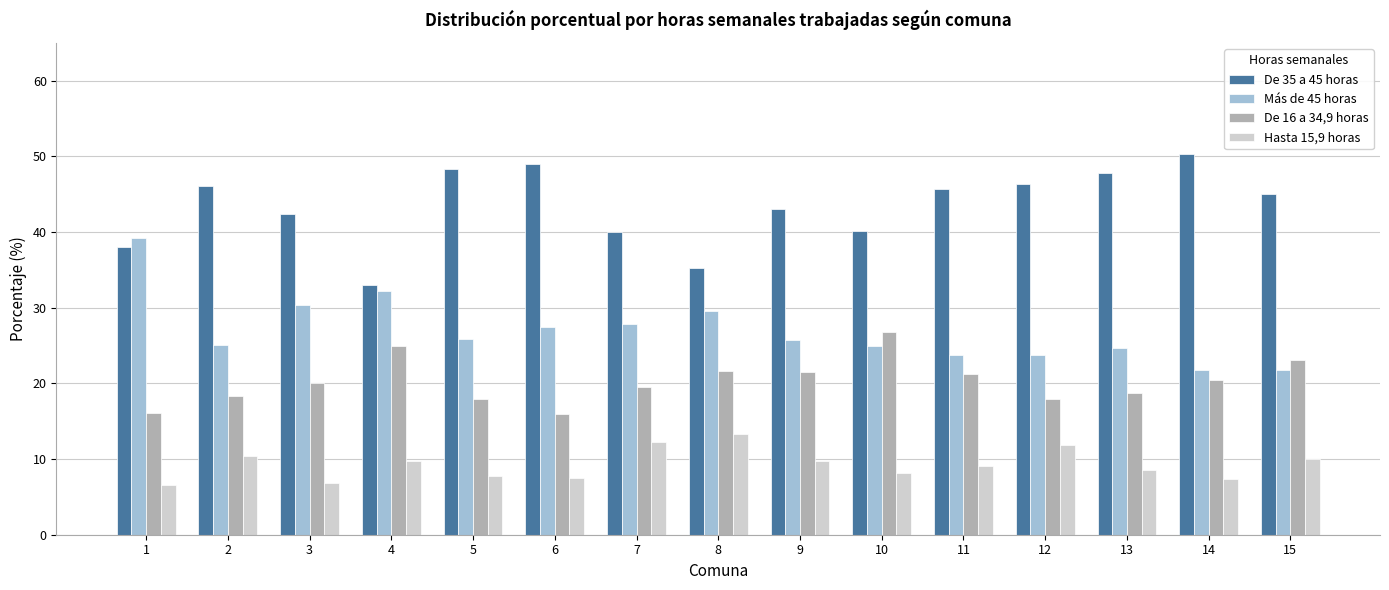

Rank the series by their average value, from highest to lowest.

De 35 a 45 horas, Más de 45 horas, De 16 a 34,9 horas, Hasta 15,9 horas